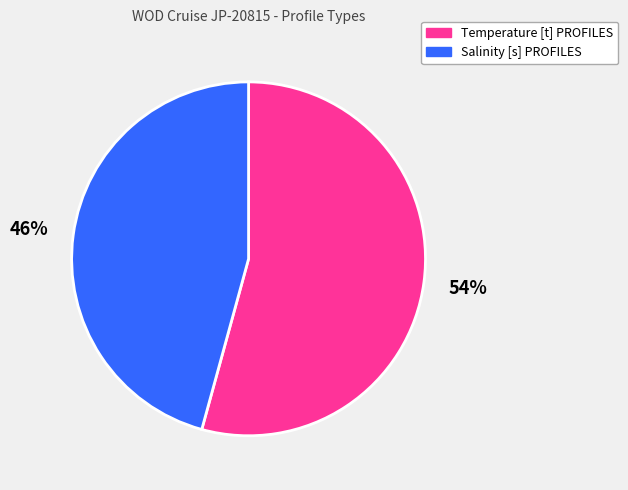

Rank the categories by value from highest to lowest.

Temperature [t] PROFILES, Salinity [s] PROFILES